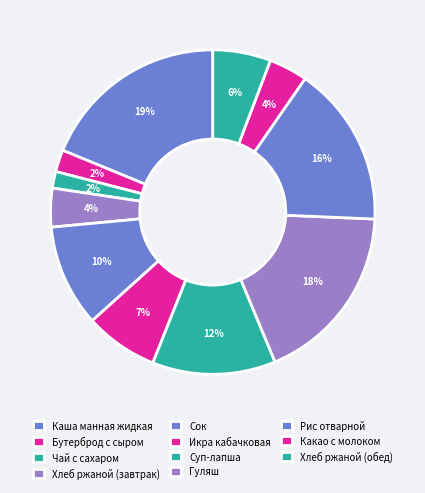

Which category has the biggest portion of the pie?

Каша манная жидкая